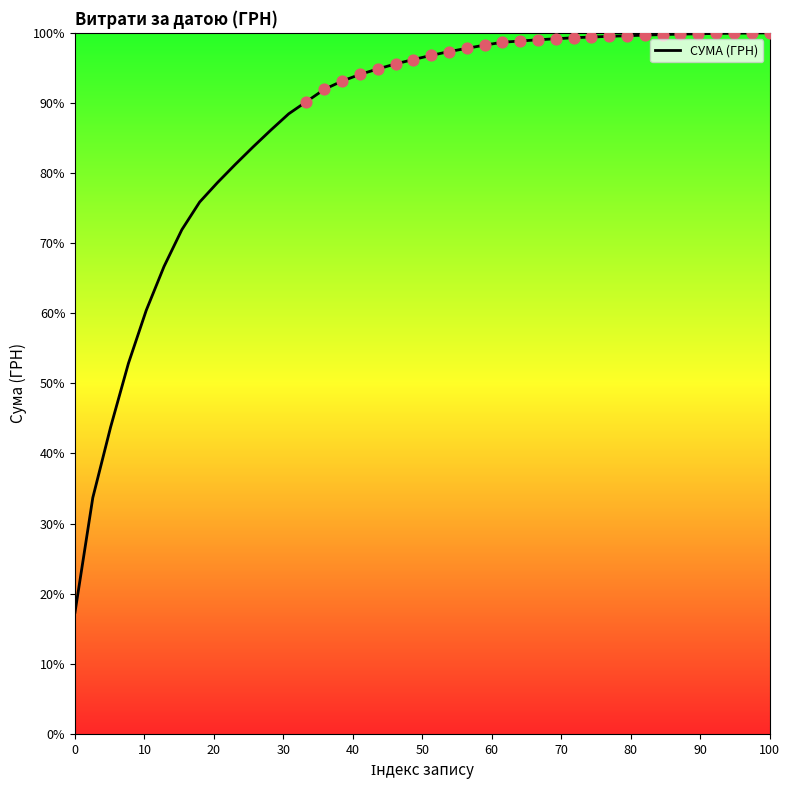

What is the greatest value displayed?

100.0